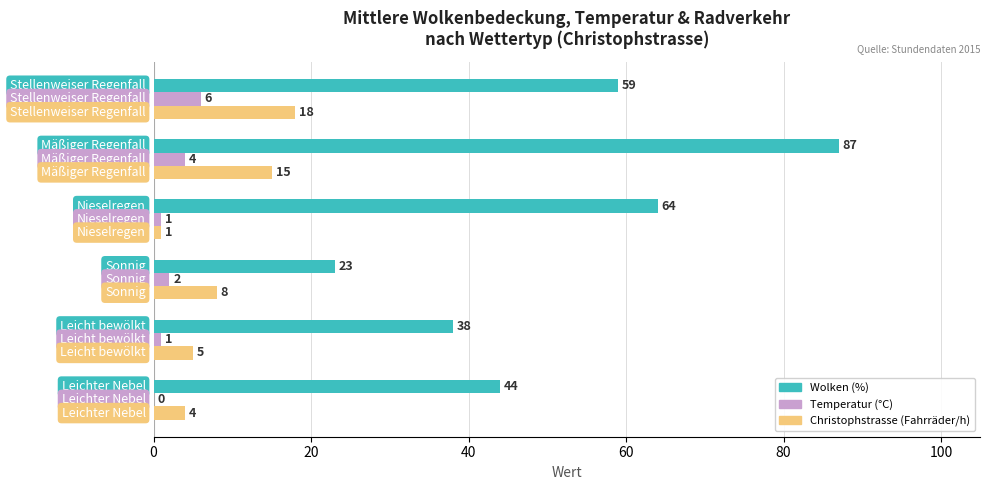

What is the maximum value shown in the chart?

87